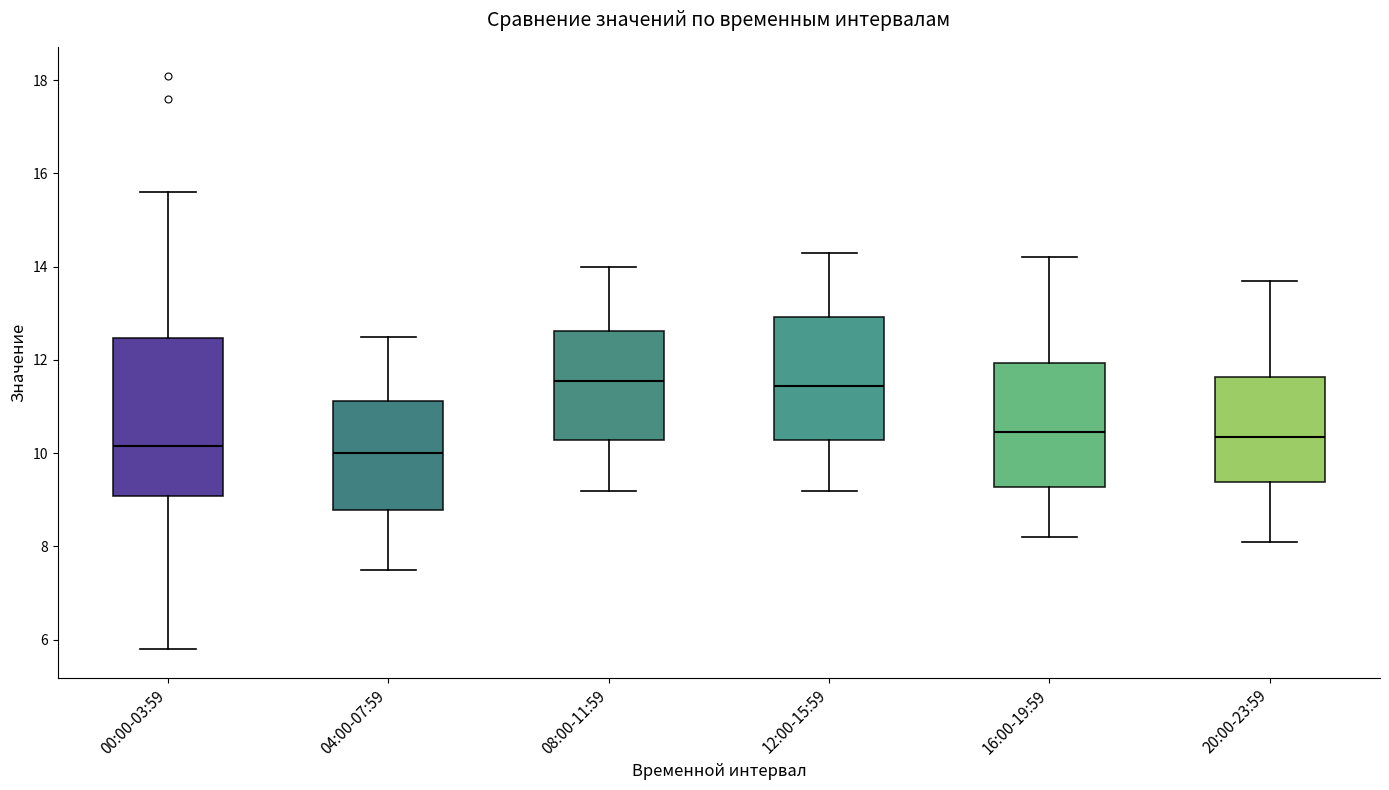

Which box is the tallest, from its lower edge to its upper edge?

00:00-03:59